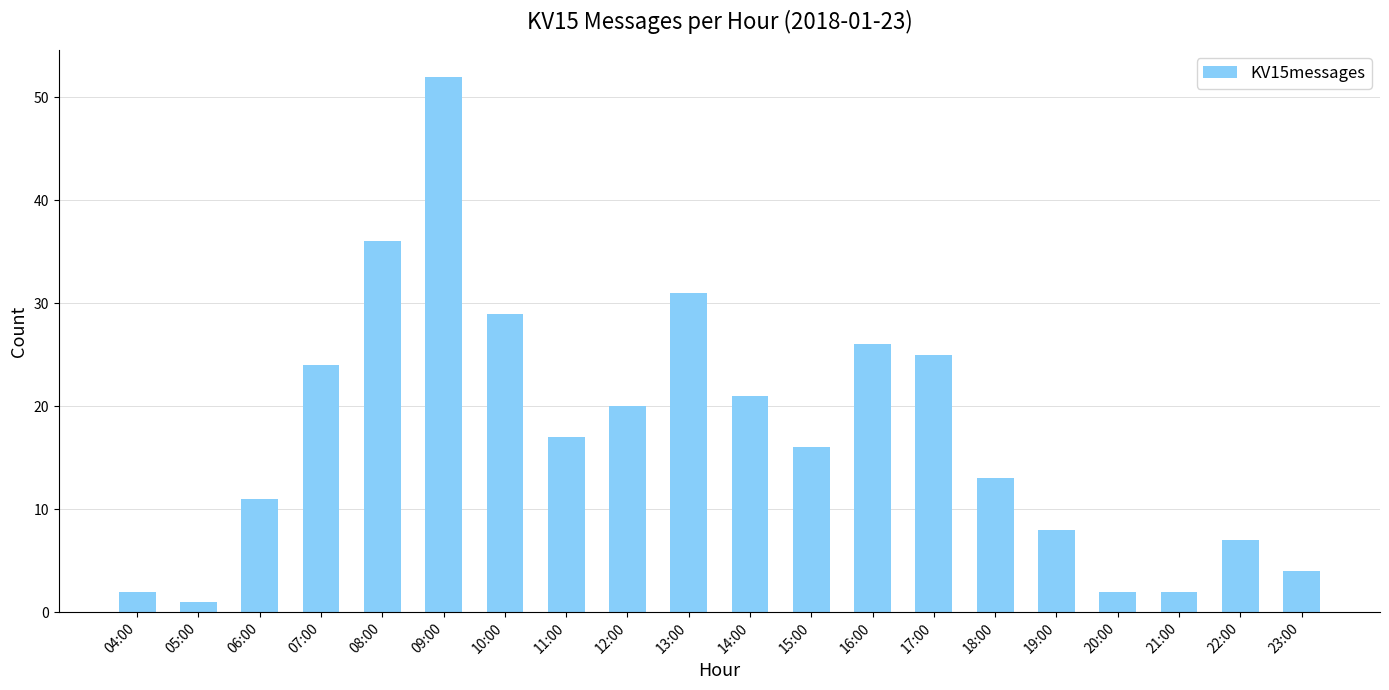

Read the value at 14:00.

21